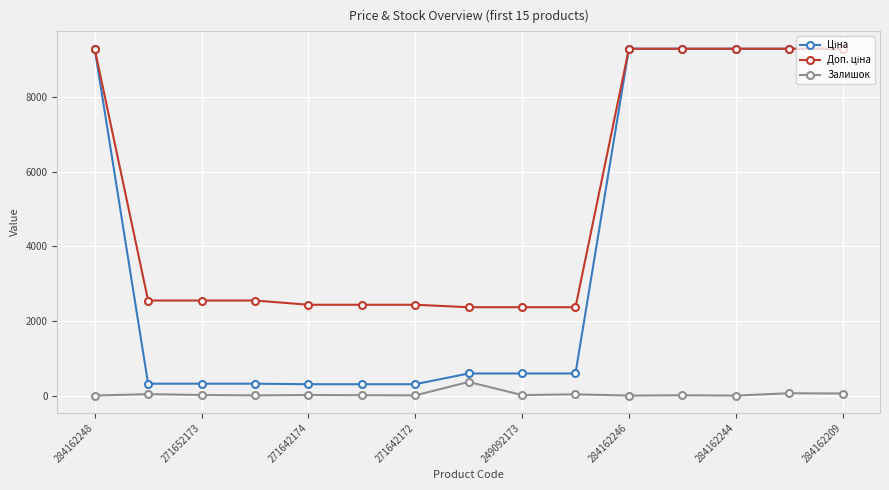

What is the greatest value displayed?

9290.5